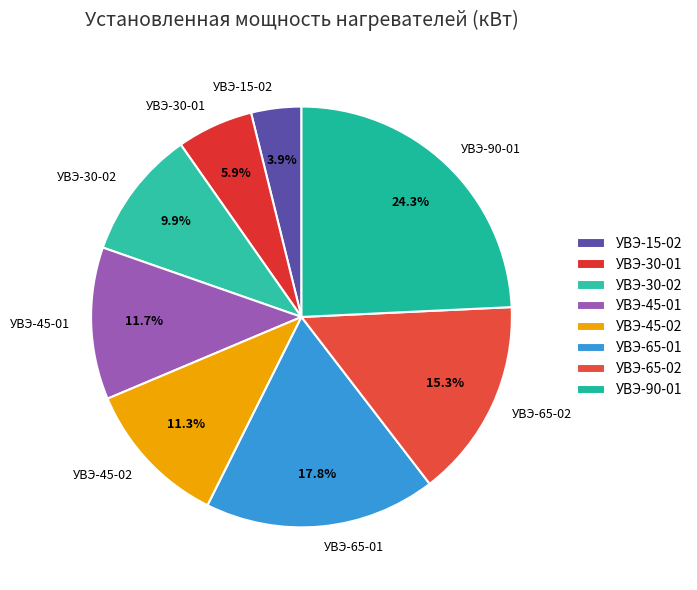

Which has a higher value, УВЭ-45-02 or УВЭ-65-01?

УВЭ-65-01